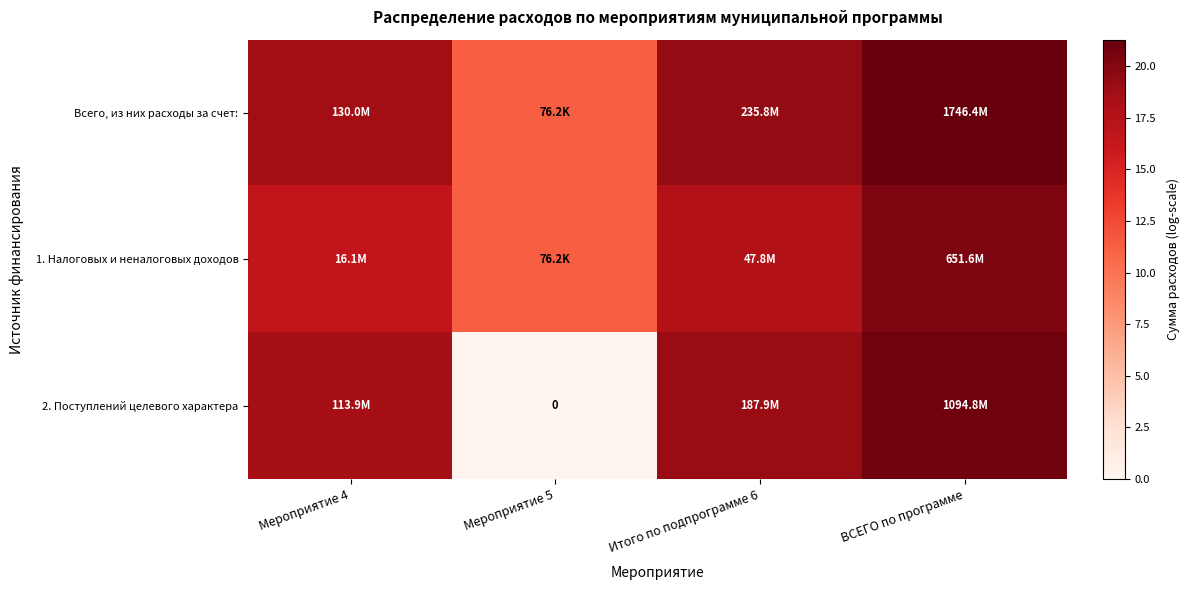

The value of Всего, из них расходы за счет: at Итого по подпрограмме 6 is 19.3. True or false?

True